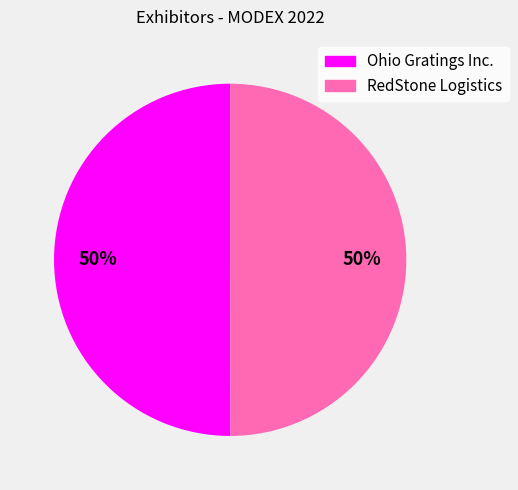

To the nearest percent, what percentage of the pie is RedStone Logistics?

50%